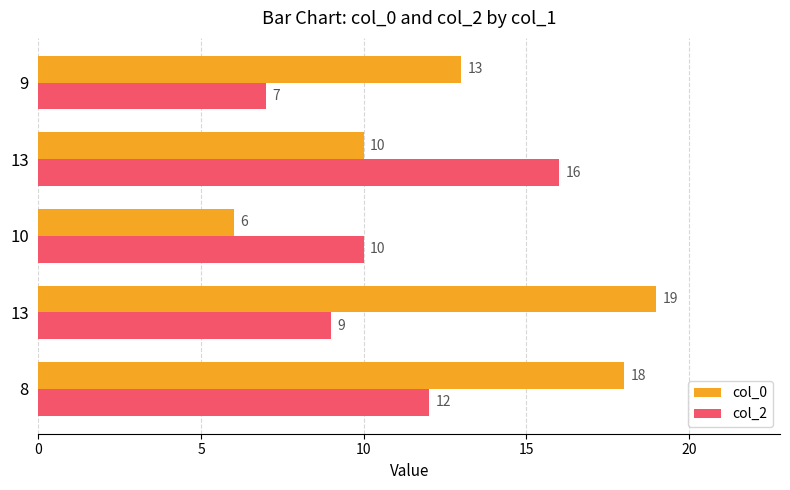

How many data points does each series have?

5